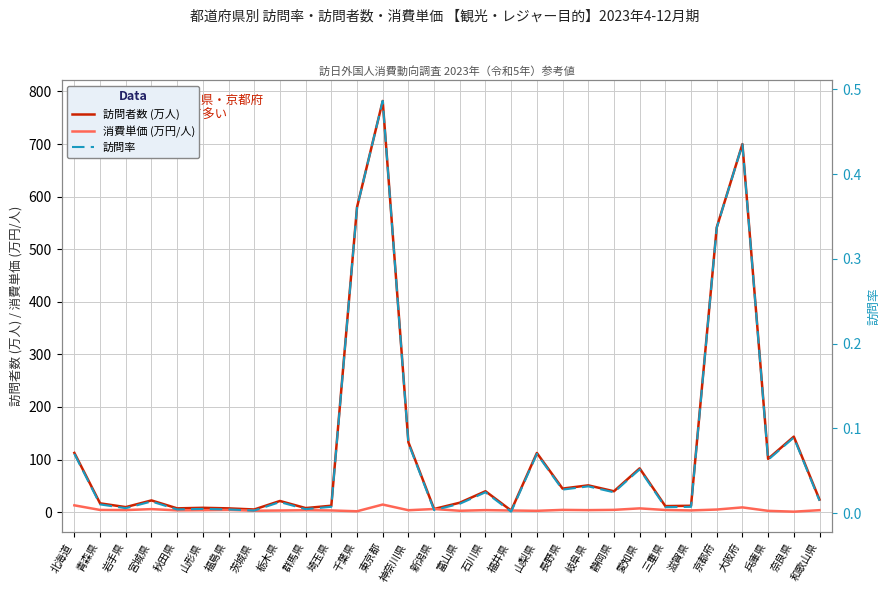

At which label does 訪問者数 (万人) reach its peak?

東京都